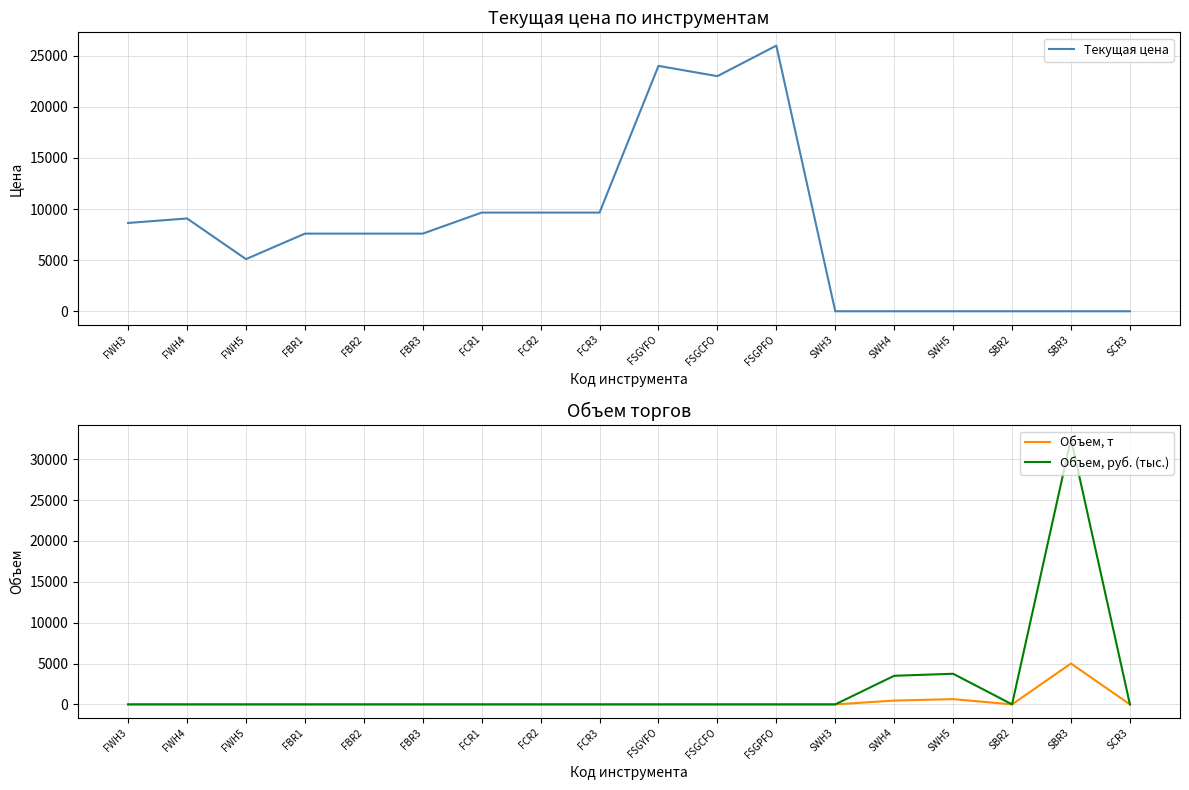

How many distinct data groups are displayed?

3